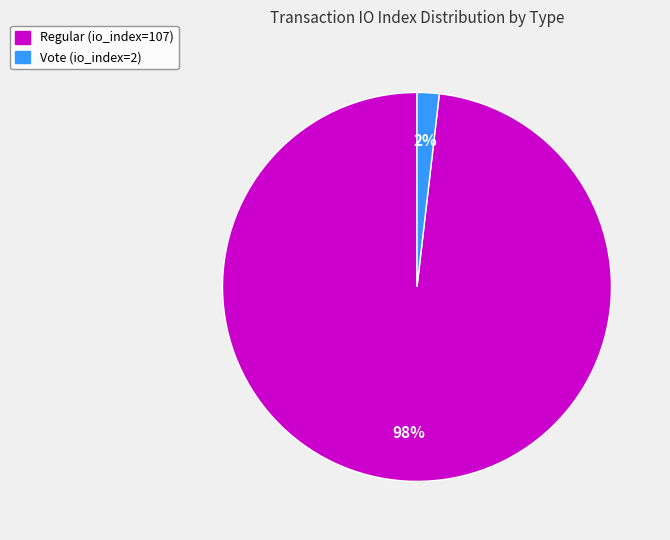

Which has a higher value, Vote (io_index=2) or Regular (io_index=107)?

Regular (io_index=107)